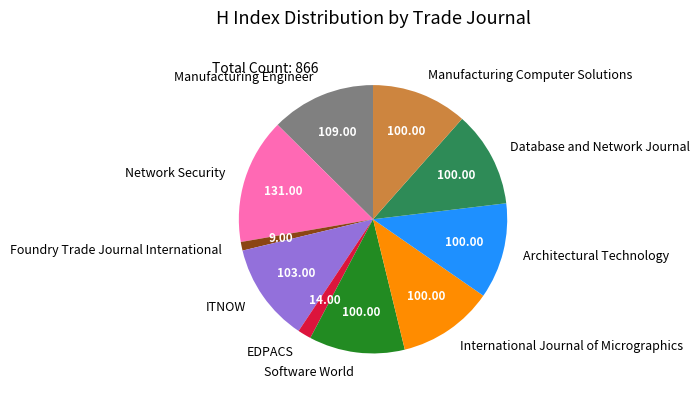

Does International Journal of Micrographics represent more than half of the total?

No